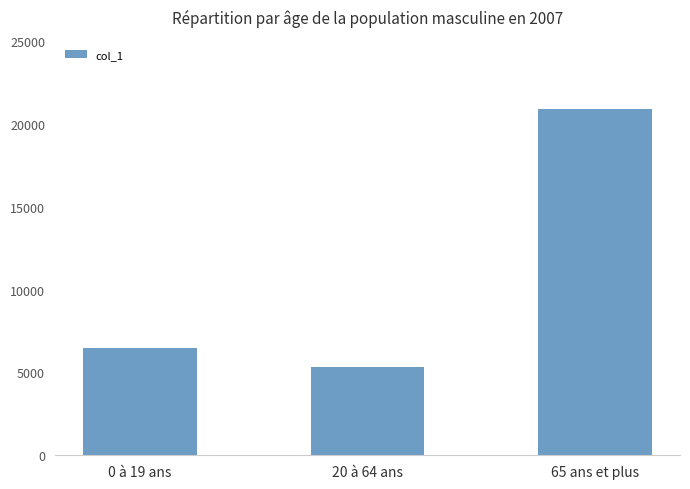

At which label is the value closest to 13114?

0 à 19 ans